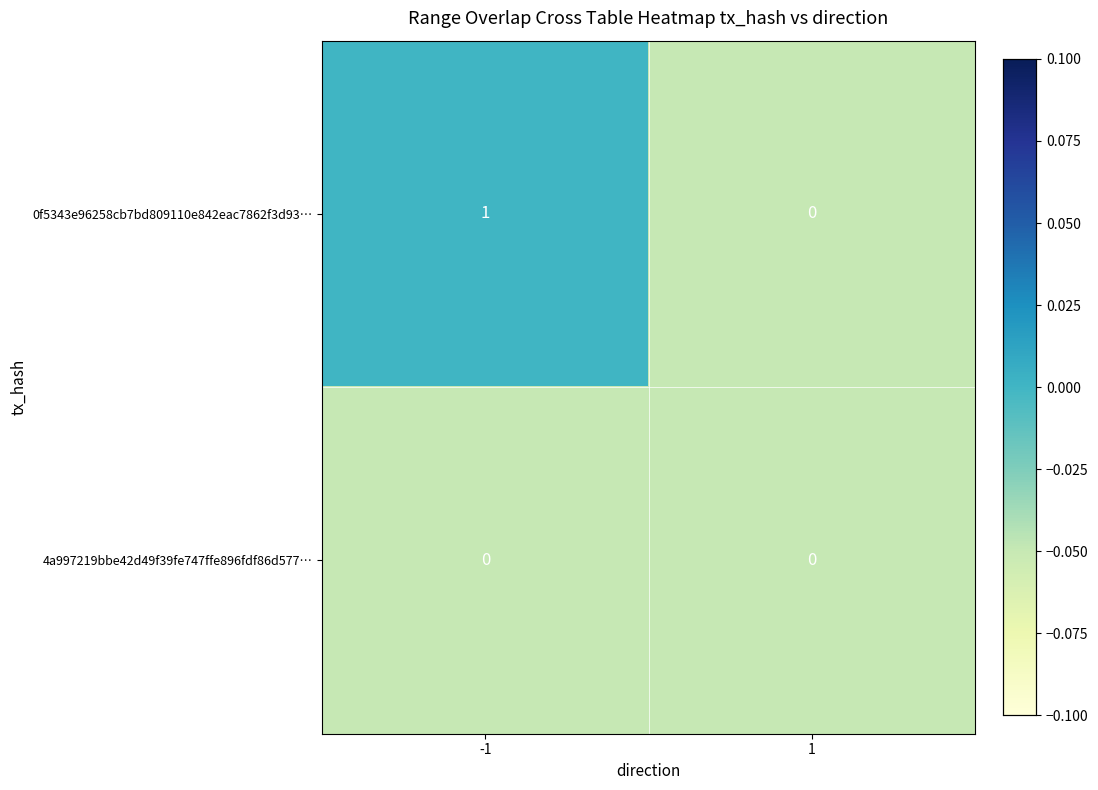

Count the number of categories in the chart.

2